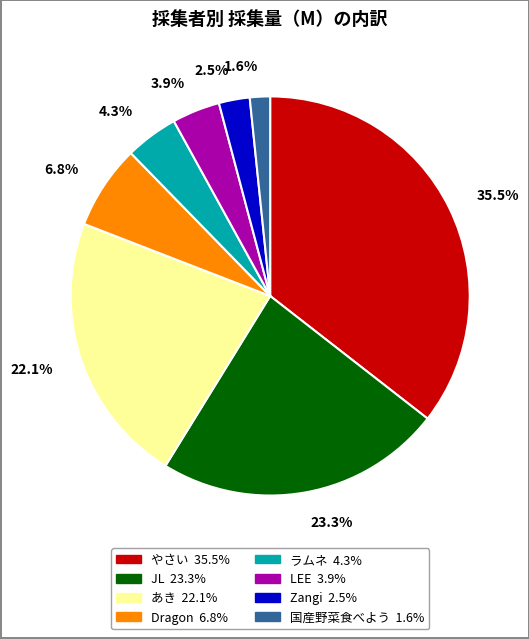

Does any single category account for the majority?

No